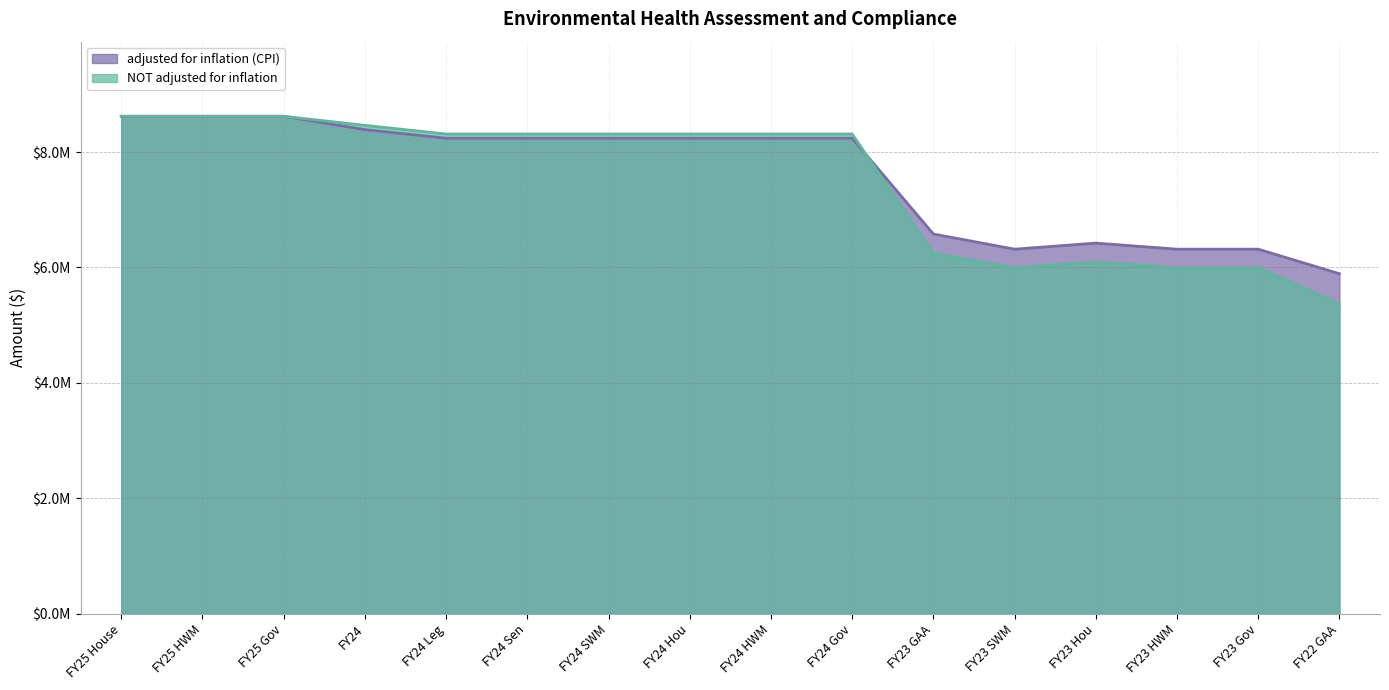

Reading left to right, extract all data points from this chart.

adjusted for inflation (CPI): FY25 House=8621560	FY25 HWM=8621560	FY25 Gov=8621560	FY24=8389998	FY24 Leg=8241312	FY24 Sen=8241312	FY24 SWM=8241312	FY24 Hou=8241312	FY24 HWM=8241312	FY24 Gov=8241312	FY23 GAA=6580952	FY23 SWM=6317654	FY23 Hou=6422973	FY23 HWM=6317654	FY23 Gov=6317653	FY22 GAA=5892285
NOT adjusted for inflation: FY25 House=8621560	FY25 HWM=8621560	FY25 Gov=8621560	FY24=8464168	FY24 Leg=8314168	FY24 Sen=8314168	FY24 SWM=8314168	FY24 Hou=8314168	FY24 HWM=8314168	FY24 Gov=8314168	FY23 GAA=6248591	FY23 SWM=5998591	FY23 Hou=6098591	FY23 HWM=5998591	FY23 Gov=5998590	FY22 GAA=5370491